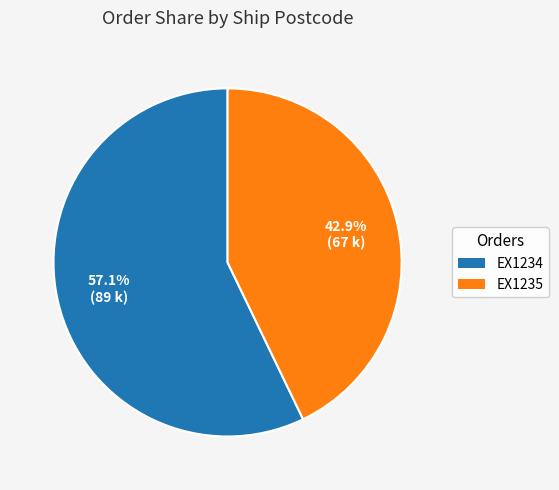

What percentage is the EX1234 slice, to the nearest percent?

57%